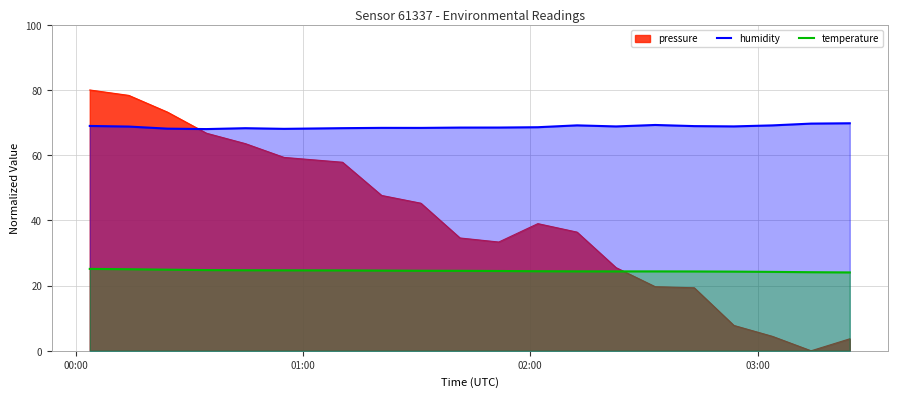

True or false: humidity and pressure intersect in this chart.

True